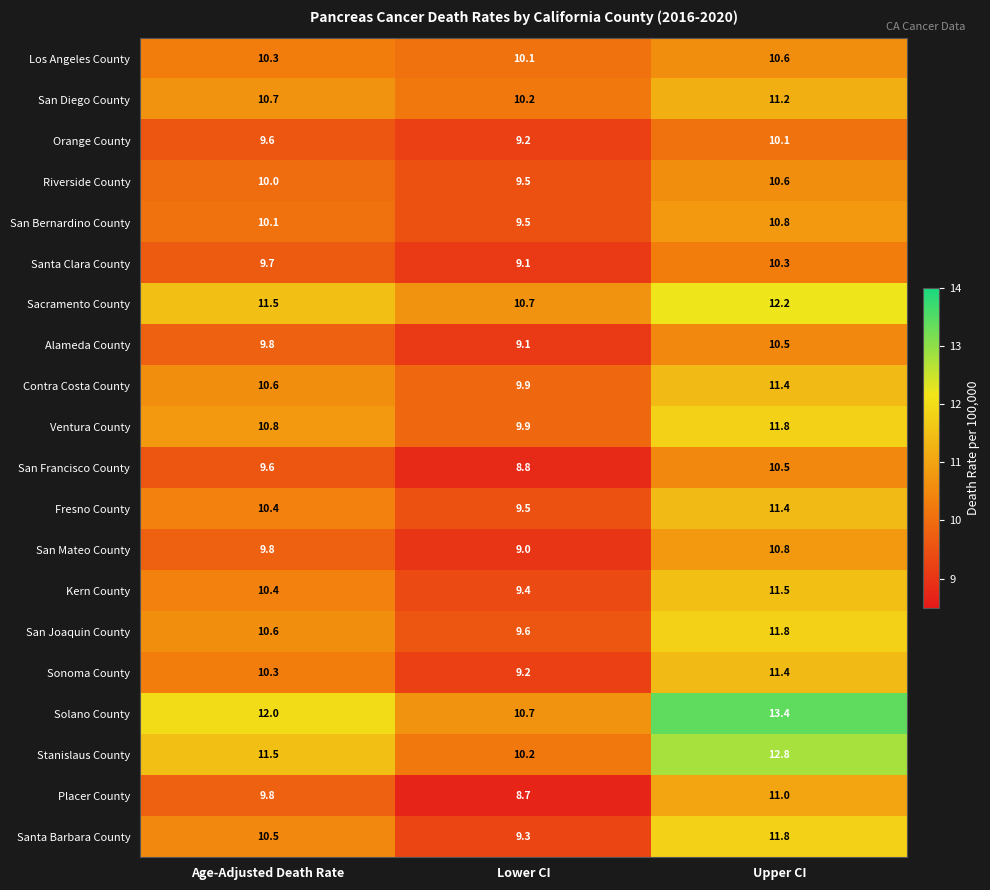

At which category is the sum across all series the highest?

Upper CI